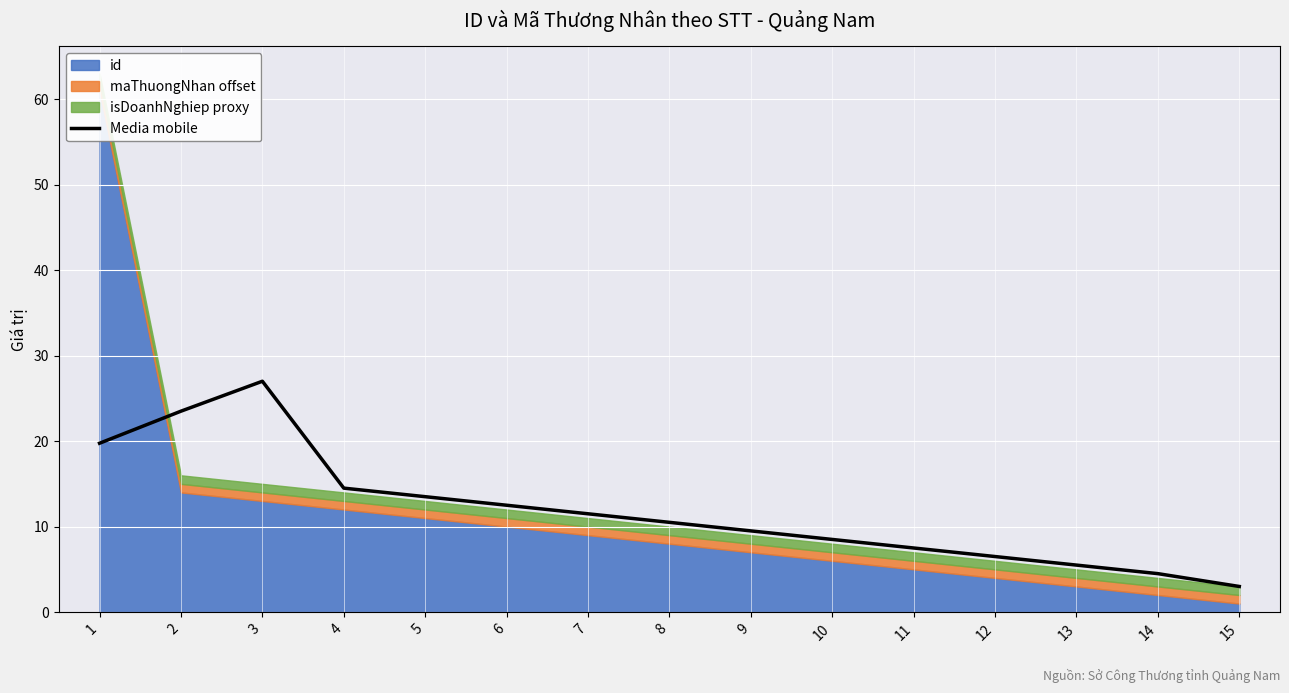

What is the difference between the maximum and minimum values?

24.0